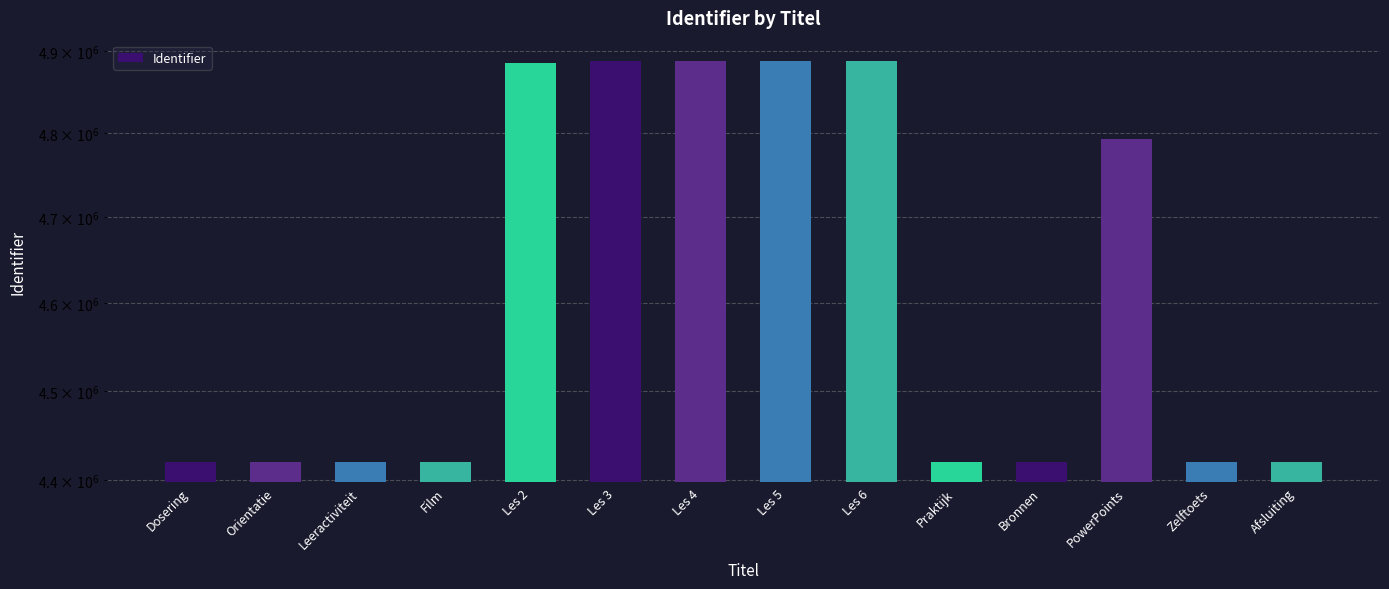

What is the maximum value shown in the chart?

4888024